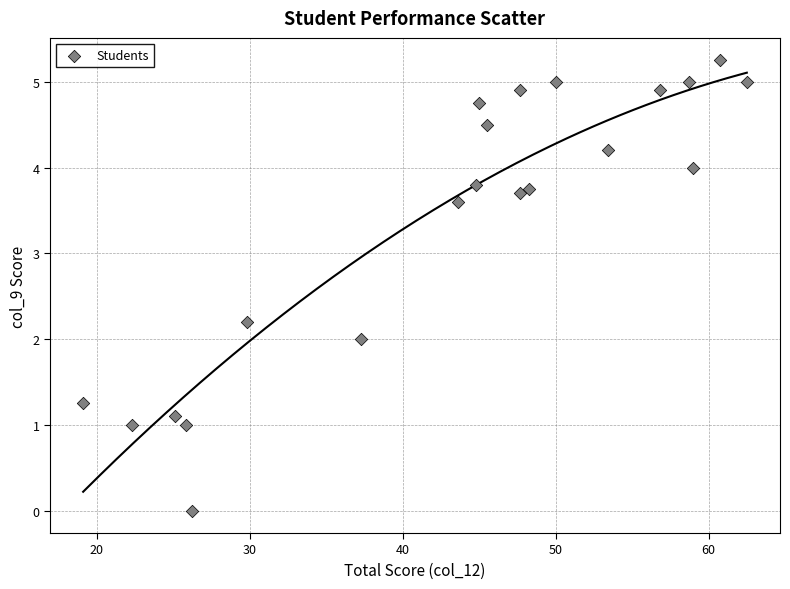

What is the range of X values (max minus min)?

43.4